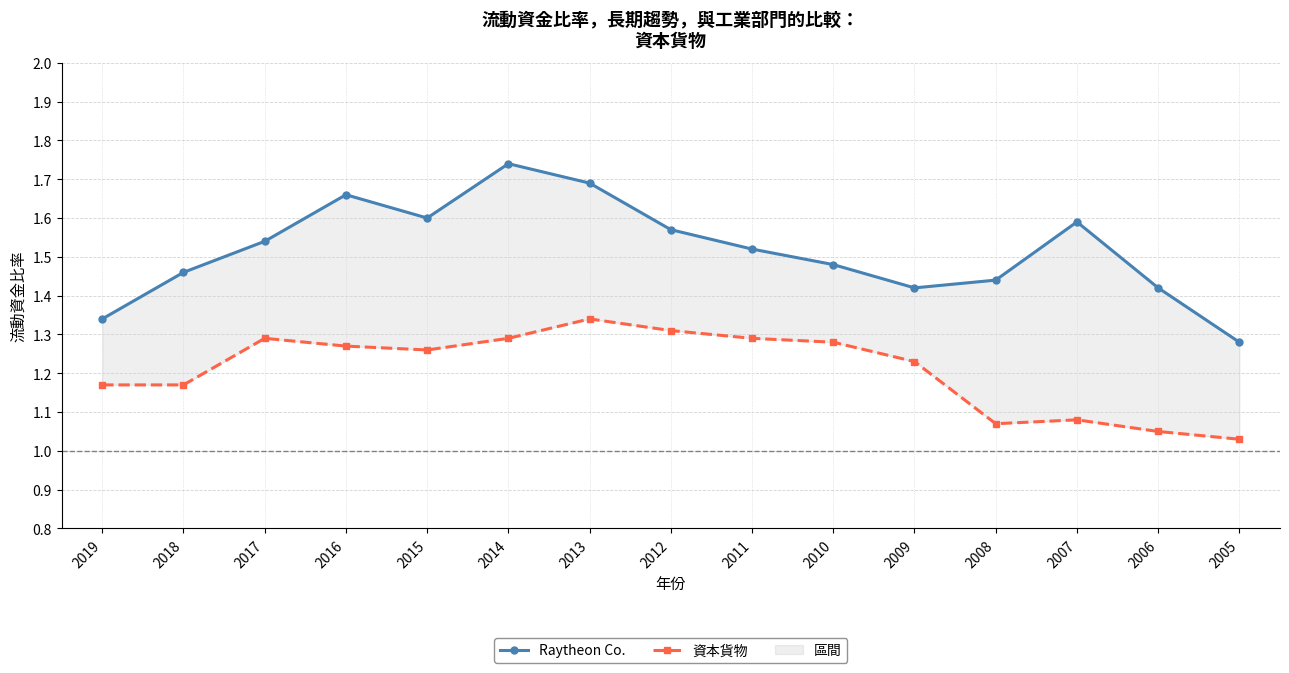

At which label is Raytheon Co. closest to 1?

2005